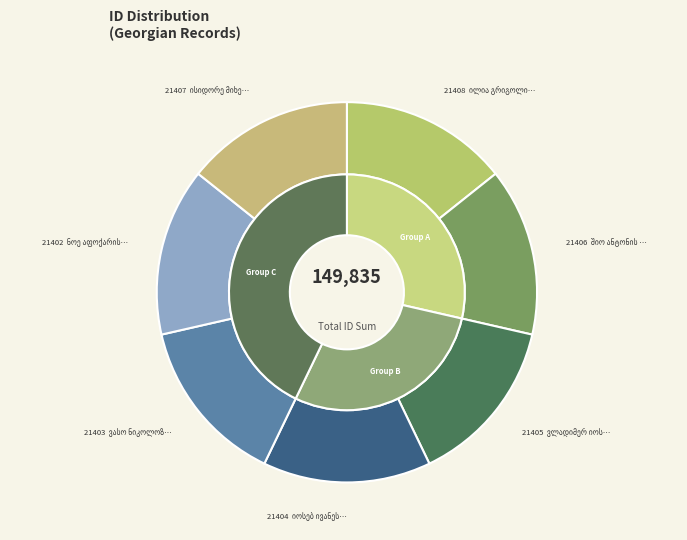

Combined, do იოსებ ივანეს ძე დოჩანაშვილი and ნოე აფოქარის ძე დვალიშვილი account for over 50%?

No